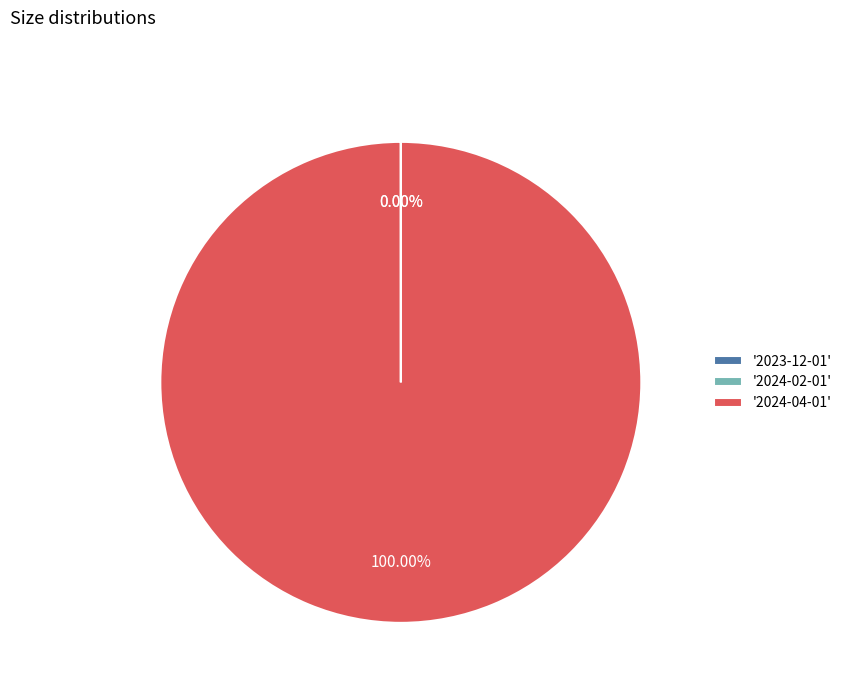

Which slice represents more than half of the pie?

'2024-04-01'